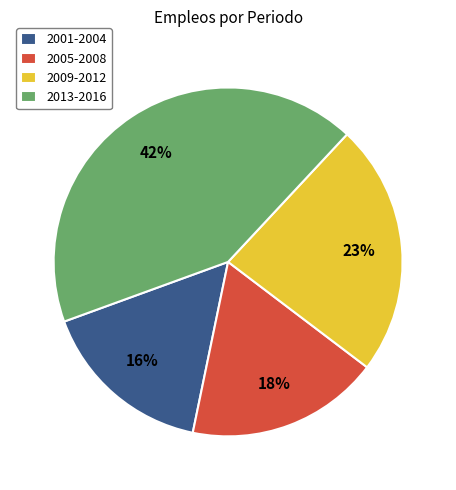

The 2009-2012 slice represents 23% of the pie. True or false?

True